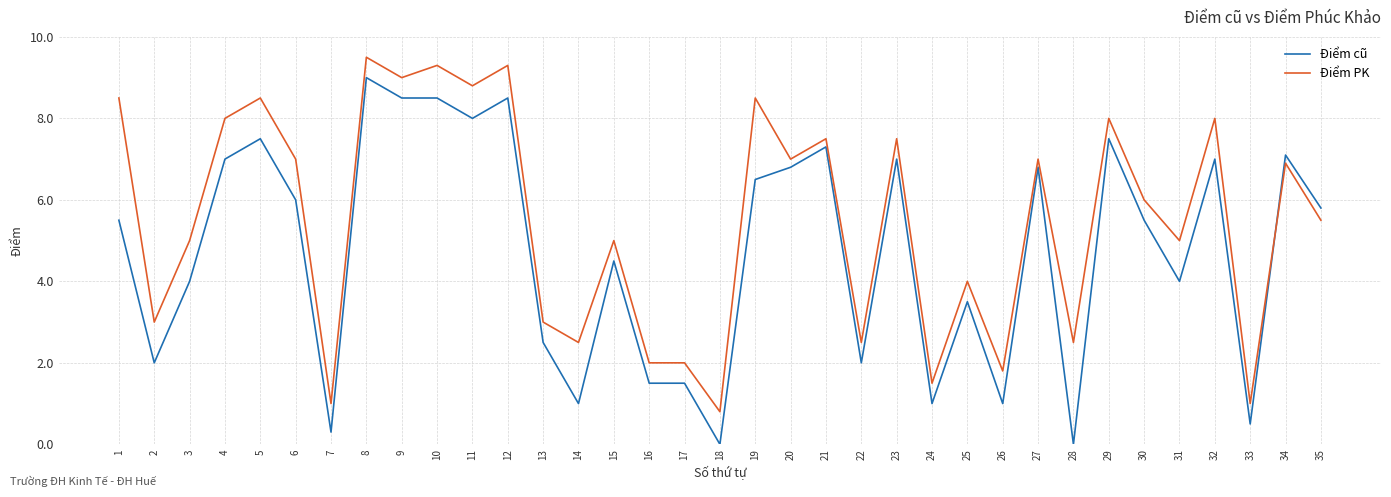

What is the approximate value of Điểm PK at 20?

7.0